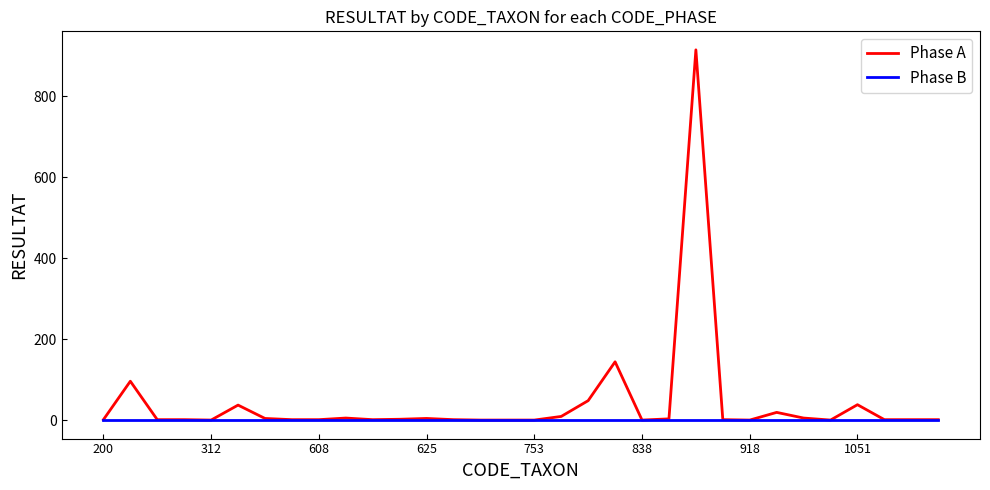

List the series in order of their peak value, lowest first.

Phase B, Phase A